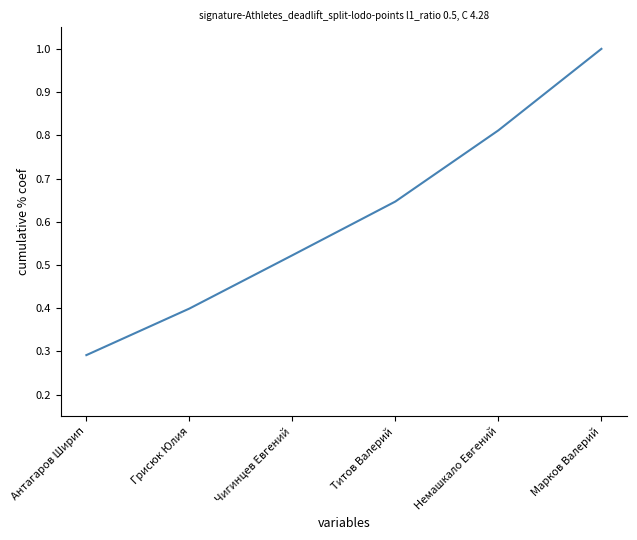

What position from the right is Антагаров Ширип?

6